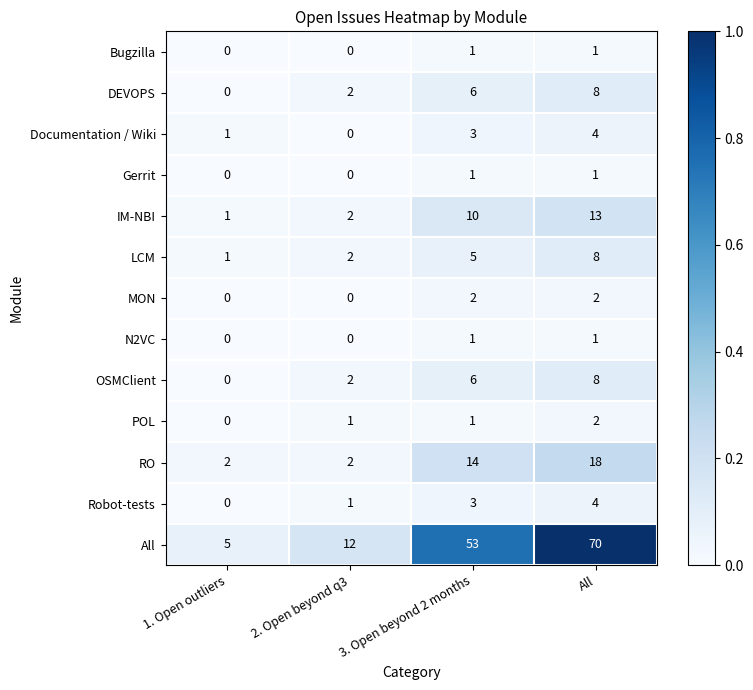

At how many categories does at least one series exceed 0?

4